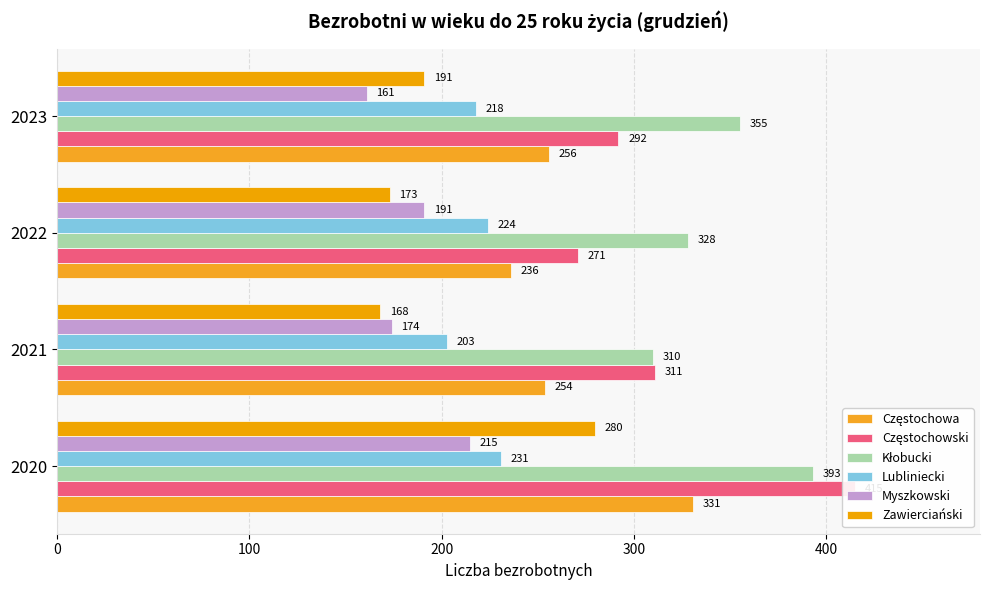

Read the Zawierciański value at 2021.

168